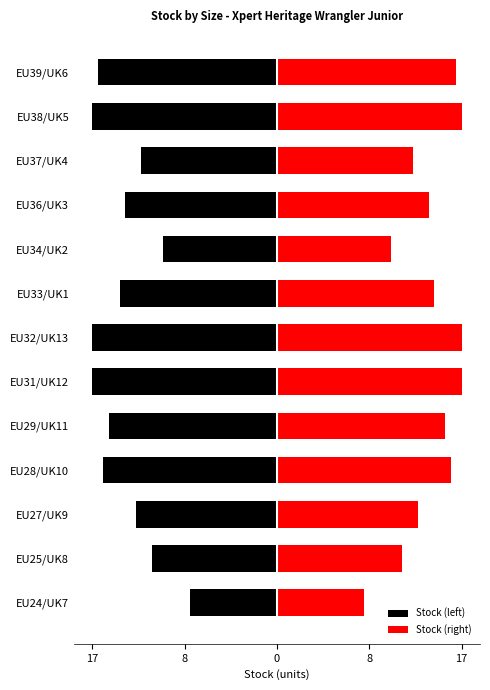

Are the bars horizontal?

Yes